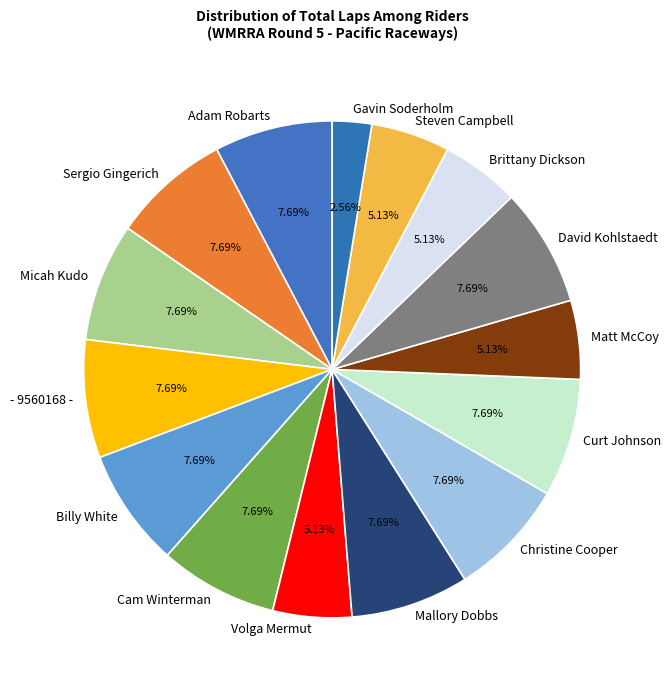

To the nearest percent, what percentage of the pie is - 9560168 -?

8%